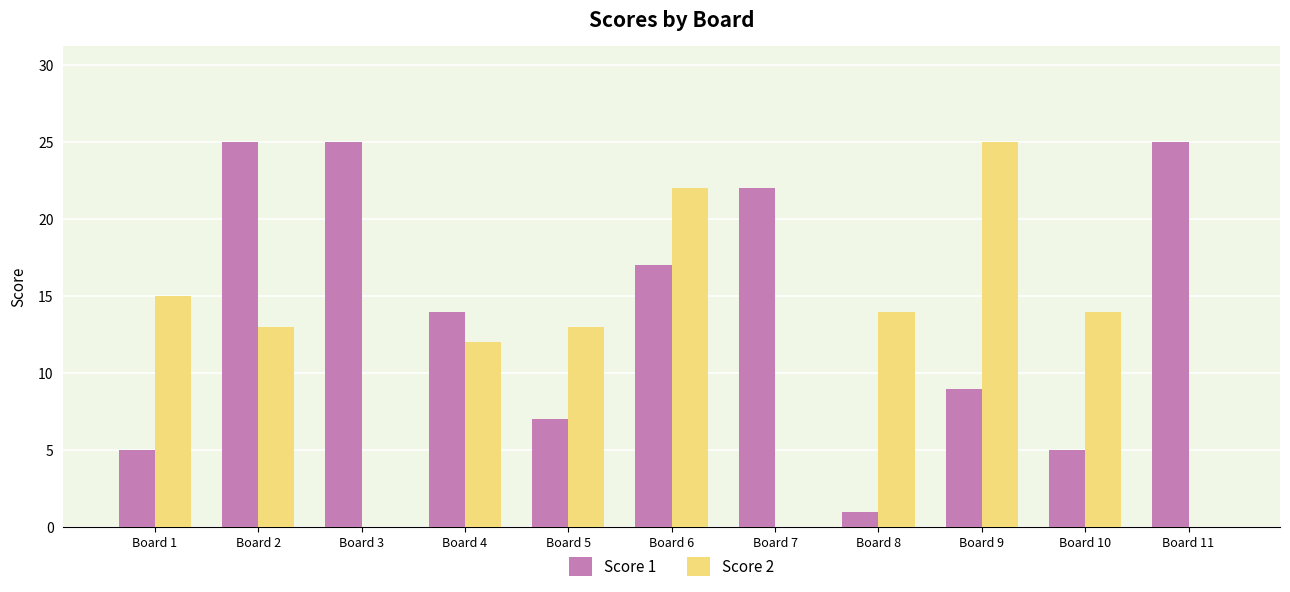

At which label is Score 1 closest to 13?

Board 4